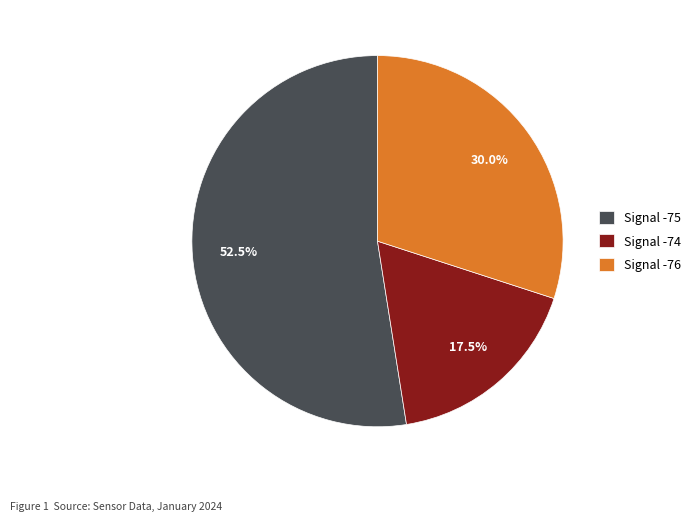

Count the number of slices in the pie.

3